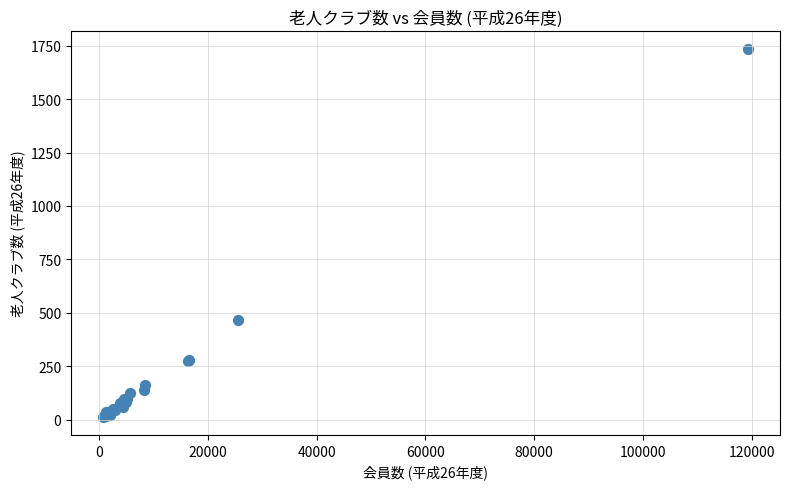

What Y value in the scatter plot is closest to 874?

467